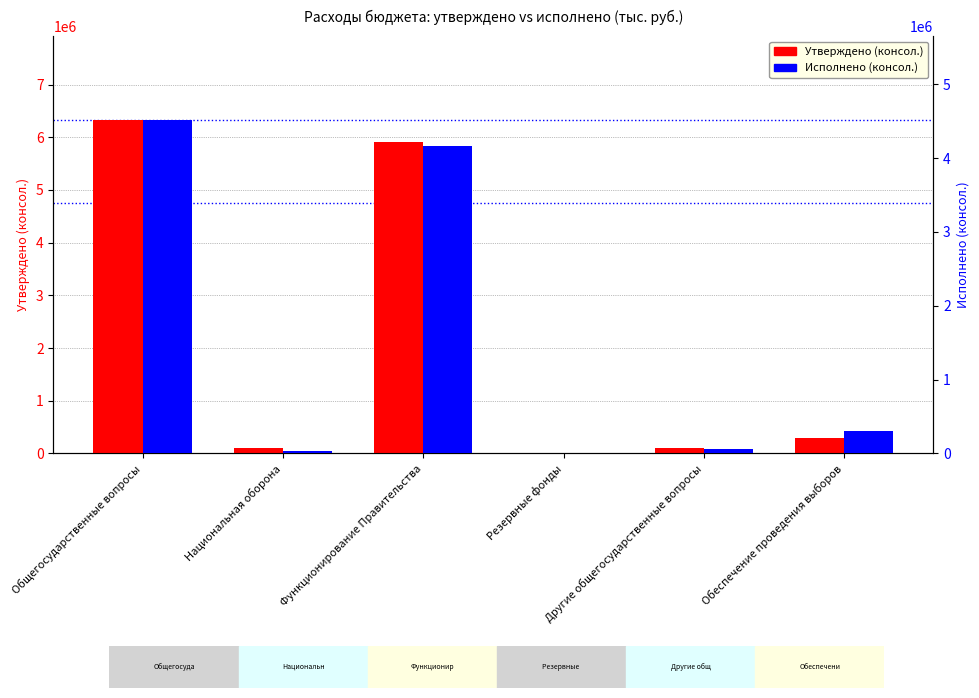

Count the number of categories in the chart.

6